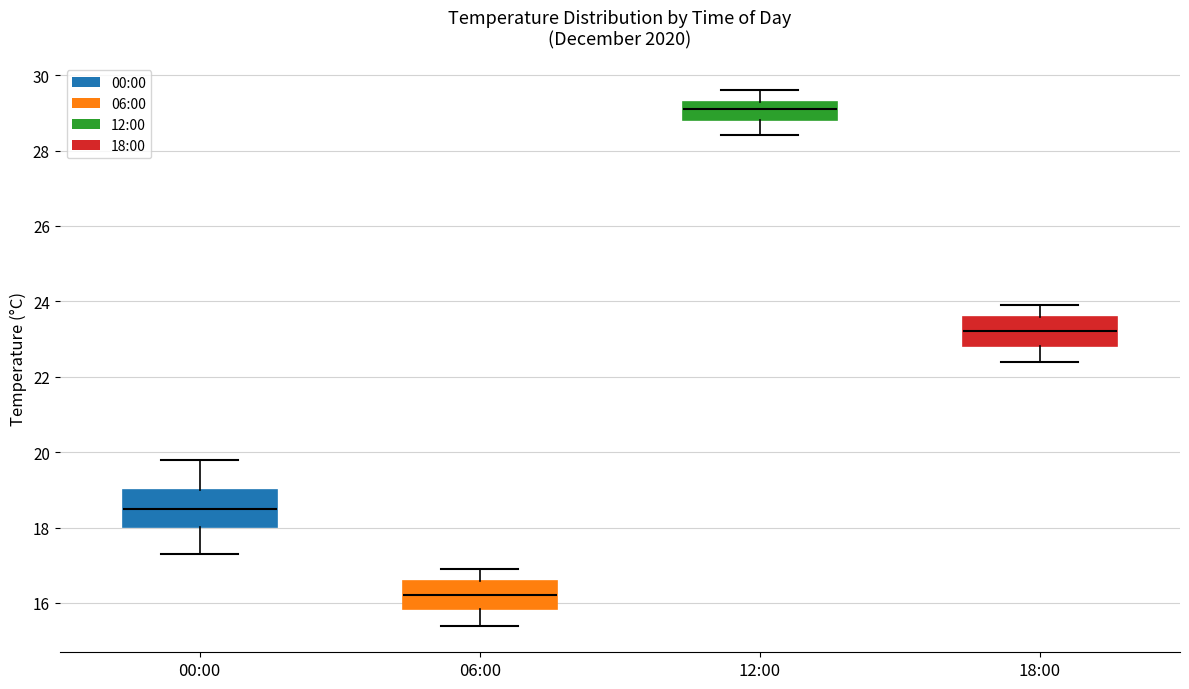

Reading left to right, read every box against the y-axis: the position of its median line, the range the box covers, and the ends of its whiskers. The values are not printed on the chart, so give them approximately, as read against the axis.

00:00: median 18.6, box 18.0 to 19.0, whiskers 17.4 to 19.8
06:00: median 16.2, box 15.8 to 16.6, whiskers 15.4 to 17.0
12:00: median 29.2, box 28.8 to 29.4, whiskers 28.4 to 29.6
18:00: median 23.2, box 22.8 to 23.6, whiskers 22.4 to 24.0